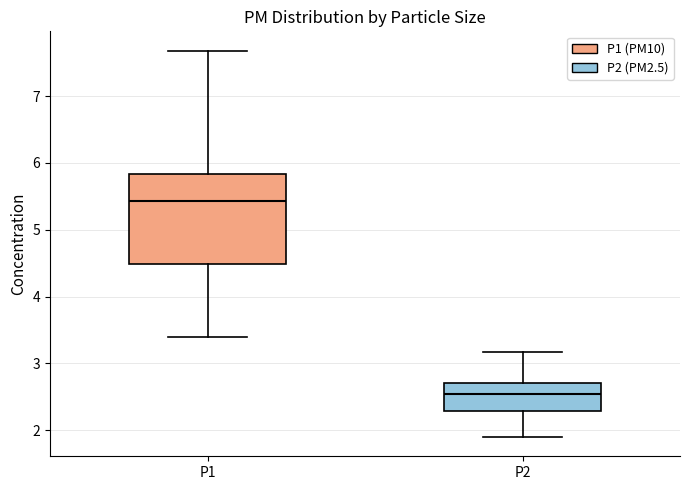

Where does the lower whisker of the box for P2 end on the y-axis? The values are not printed on the chart, so give them approximately, as read against the axis.

1.9